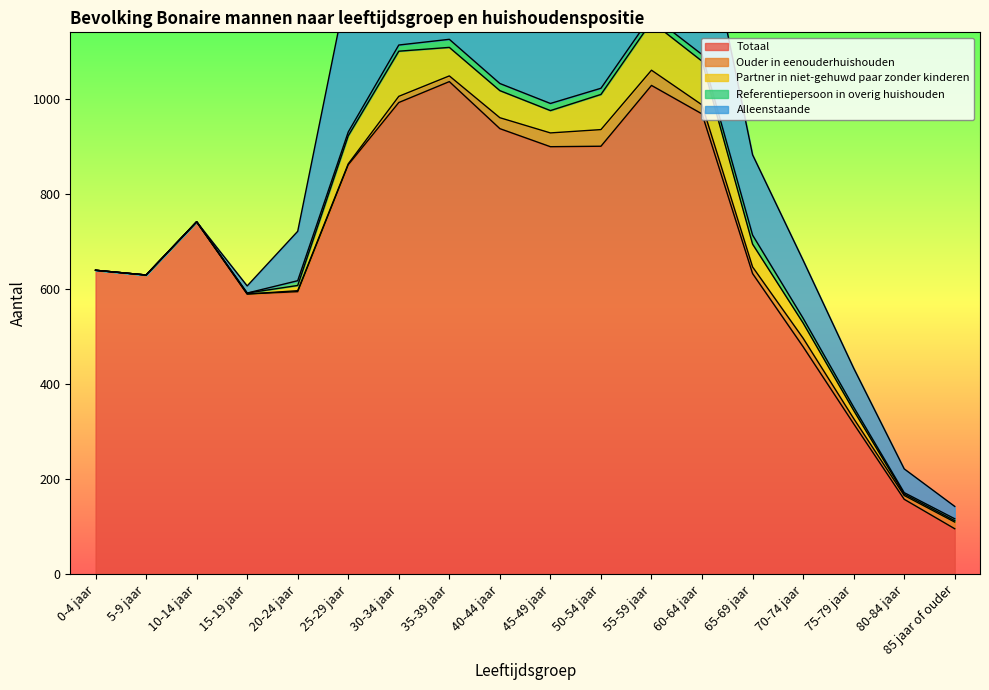

True or false: Referentiepersoon in overig huishouden has more than 2 points higher than both neighbors.

True